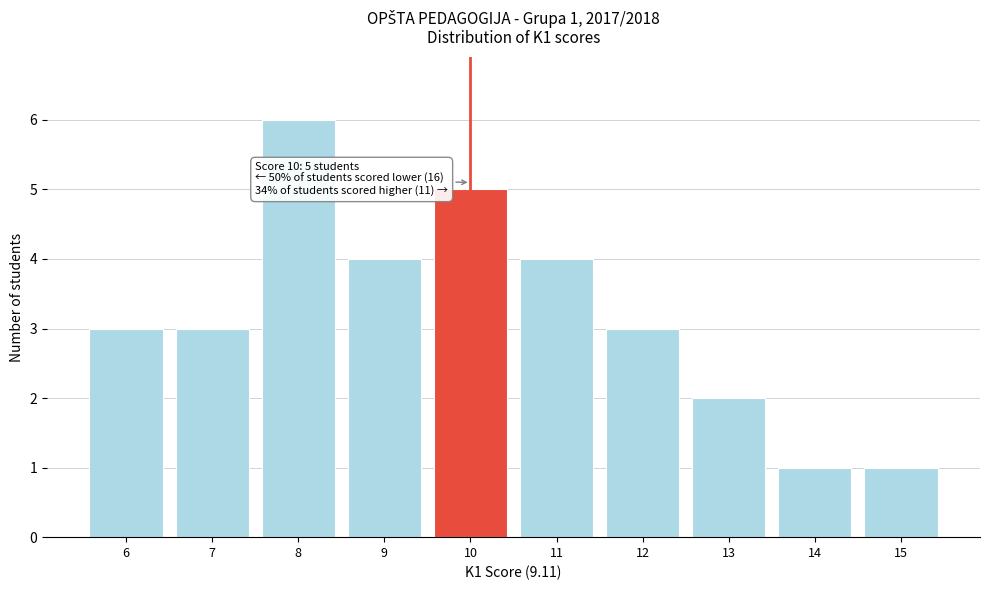

Which range on the x-axis has the tallest bar?

7.5 to 8.5